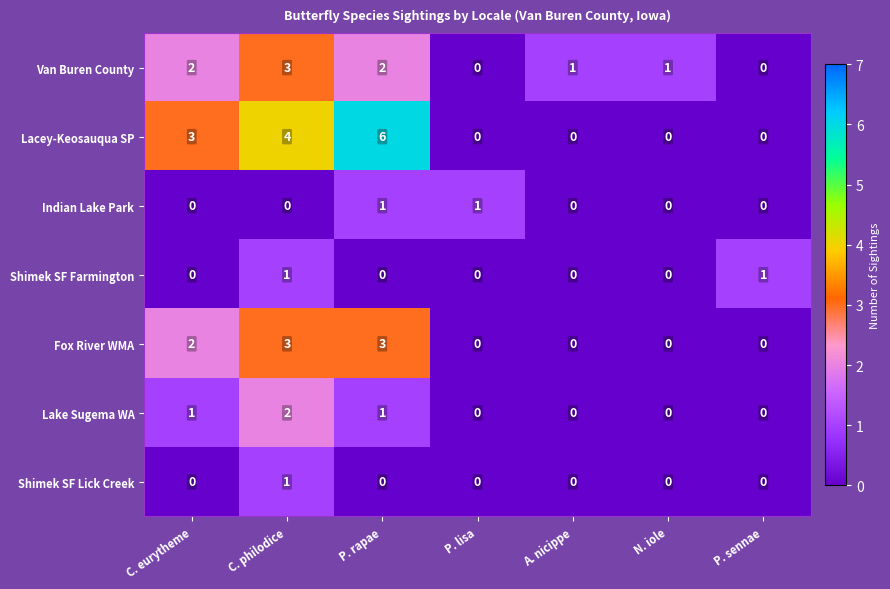

Is it true that Shimek SF Lick Creek equals 0 at P. sennae?

True